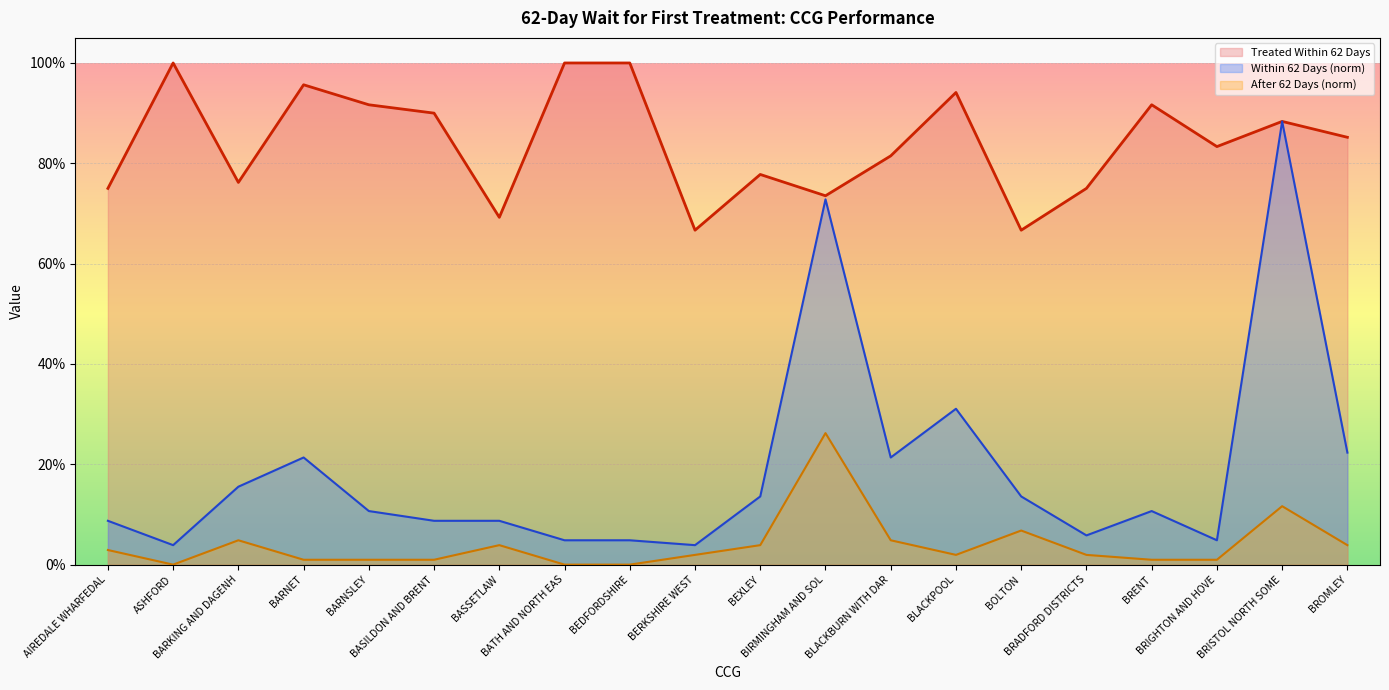

At which category is the sum across all series the highest?

BRISTOL NORTH SOME